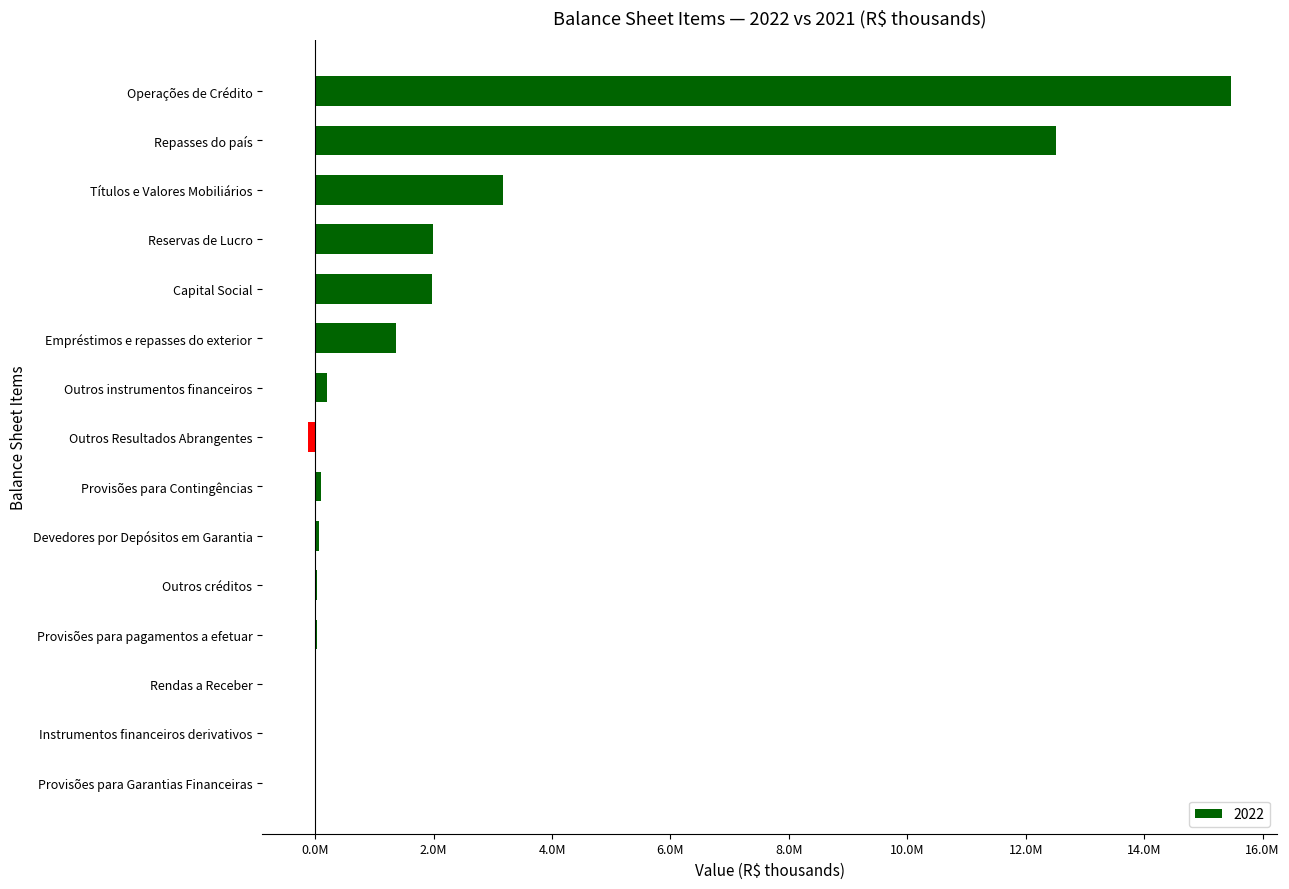

At which category does the chart reach its minimum across all series?

Outros Resultados Abrangentes